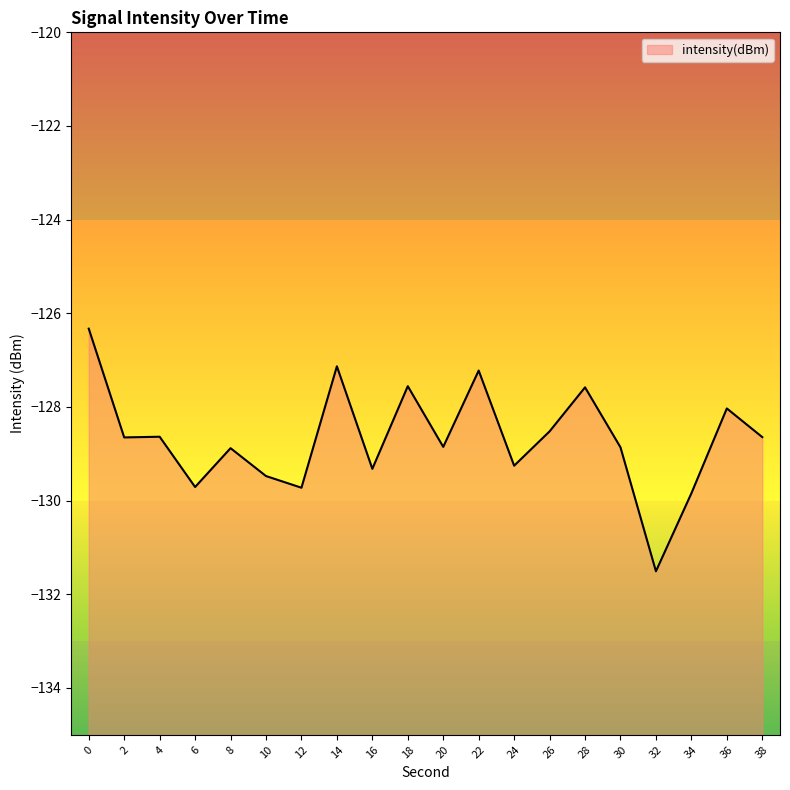

True or false: the data has more than 1 interior local peaks.

True